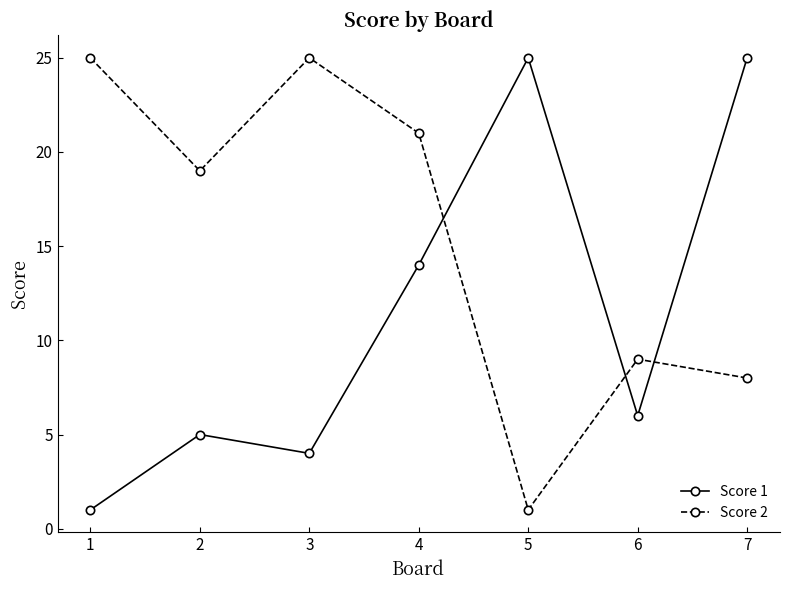

What is the sum of all Score 2 values?

108